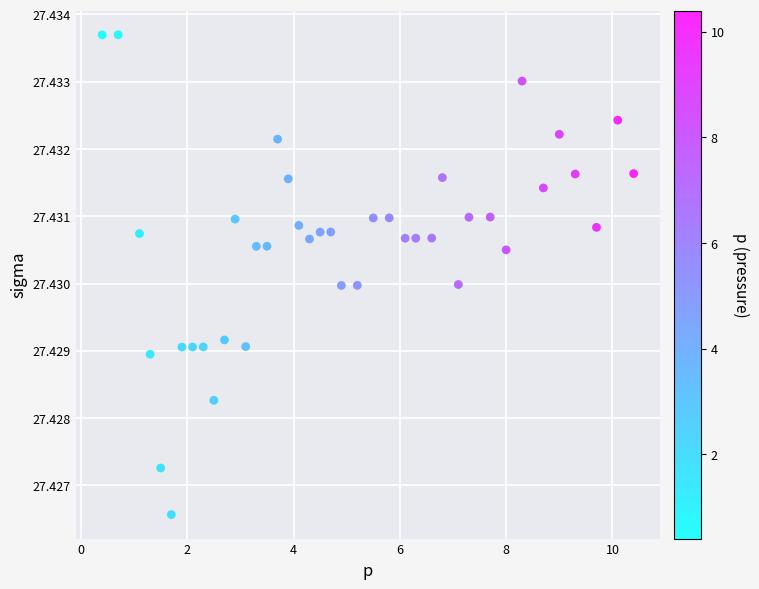

What is the range of X values (max minus min)?

10.0